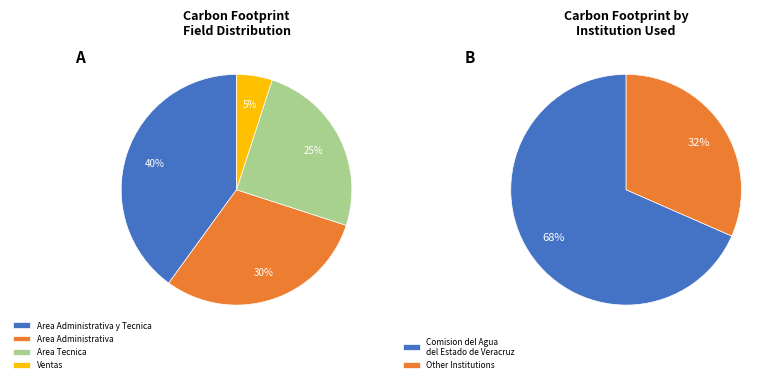

Is there a majority slice in this chart?

No